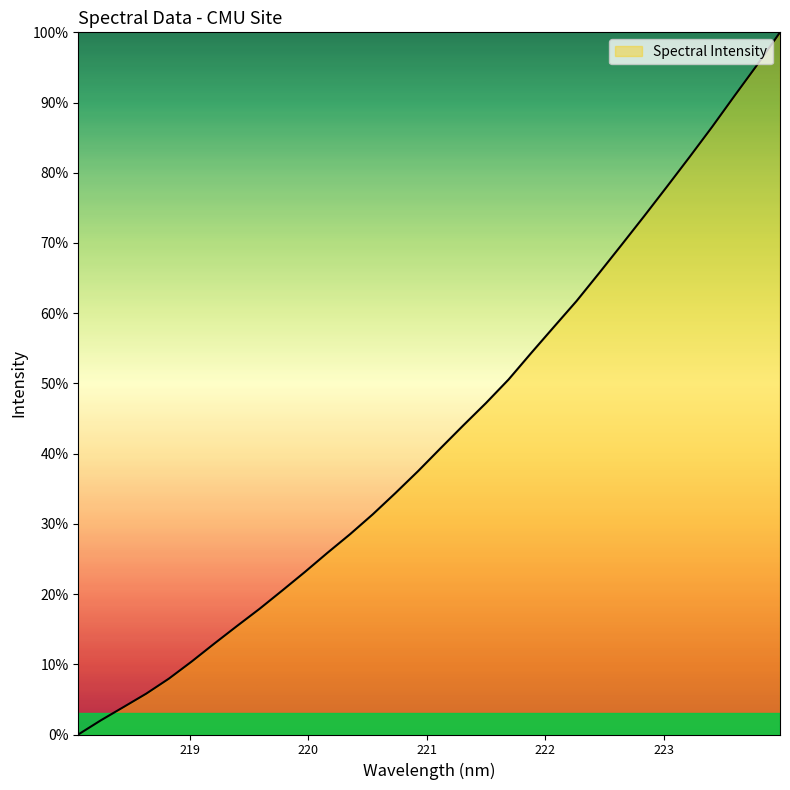

What is the difference between the maximum and minimum values?

100.0